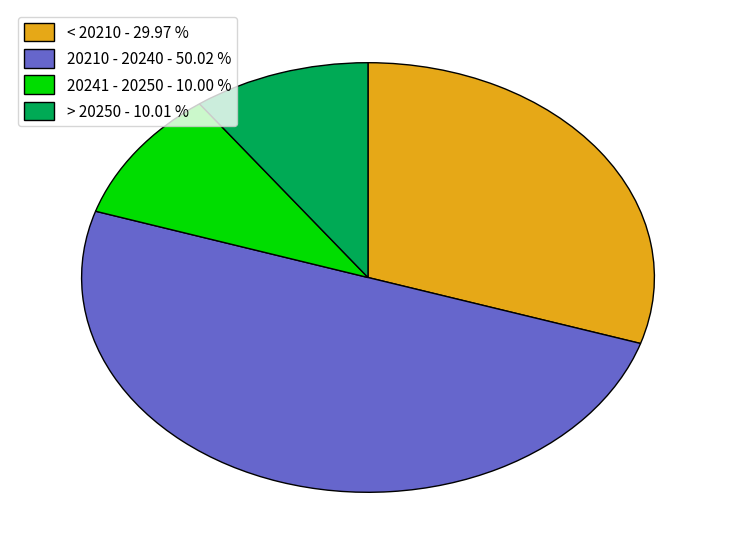

What is the ratio of the value at 20210 - 20240 - 50.02 % to the value at < 20210 - 29.97 %?

1.7